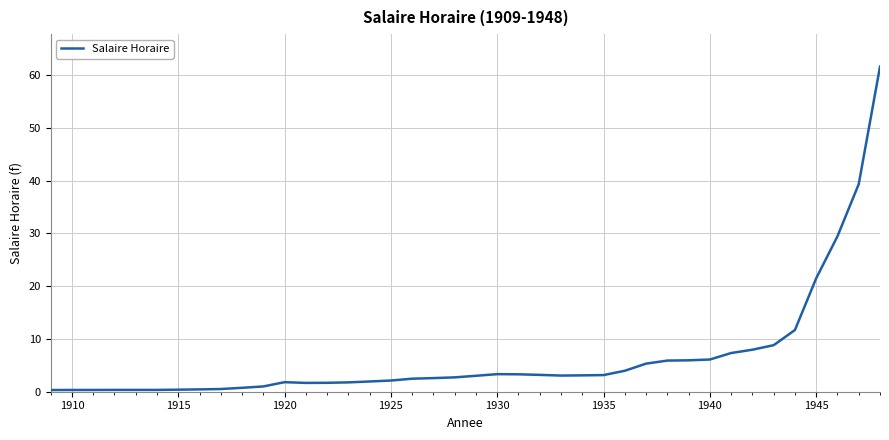

What is the maximum value shown in the chart?

61.6